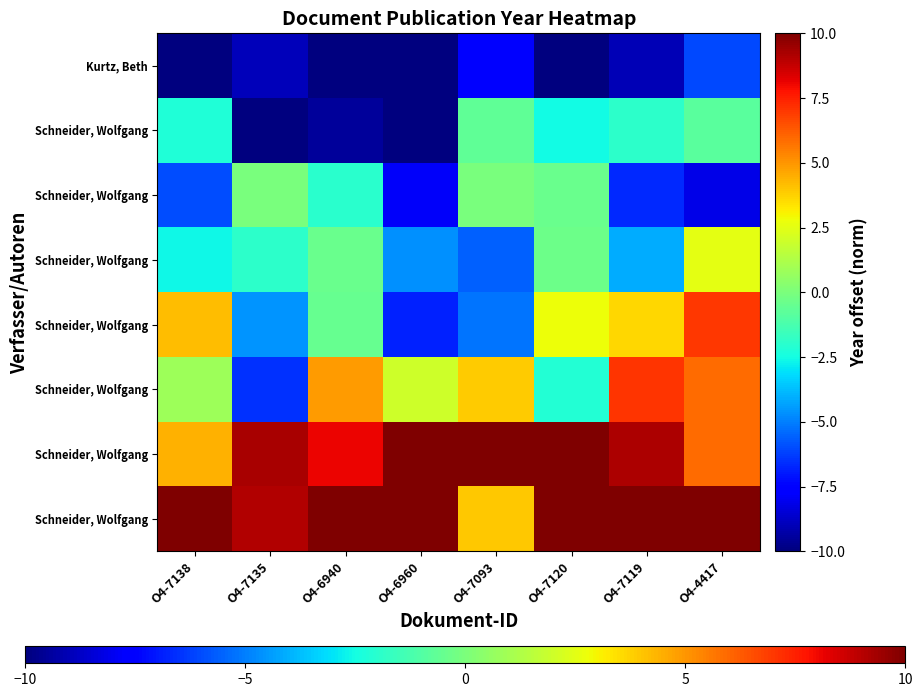

At which category is the sum across all series the highest?

O4-4417